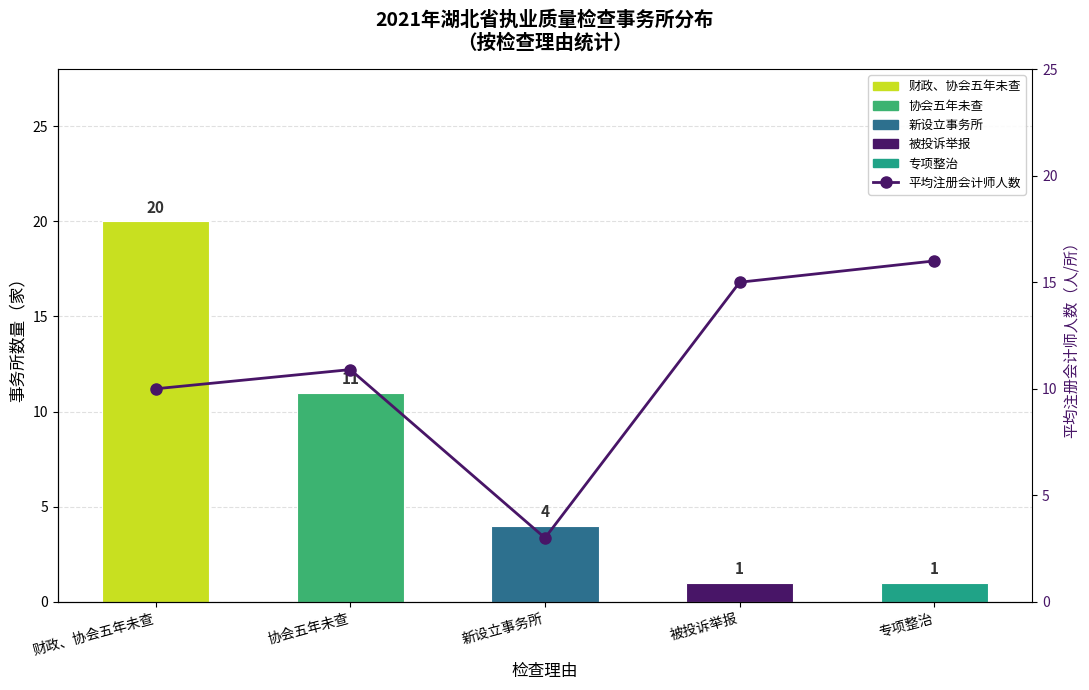

Approximately how many times larger is the value at 协会五年未查 compared to 被投诉举报?

0.7